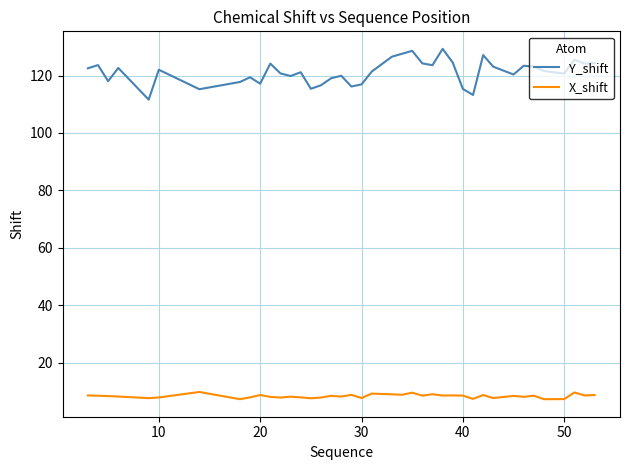

What is the difference between the maximum and minimum values in the Y_shift series?

17.7